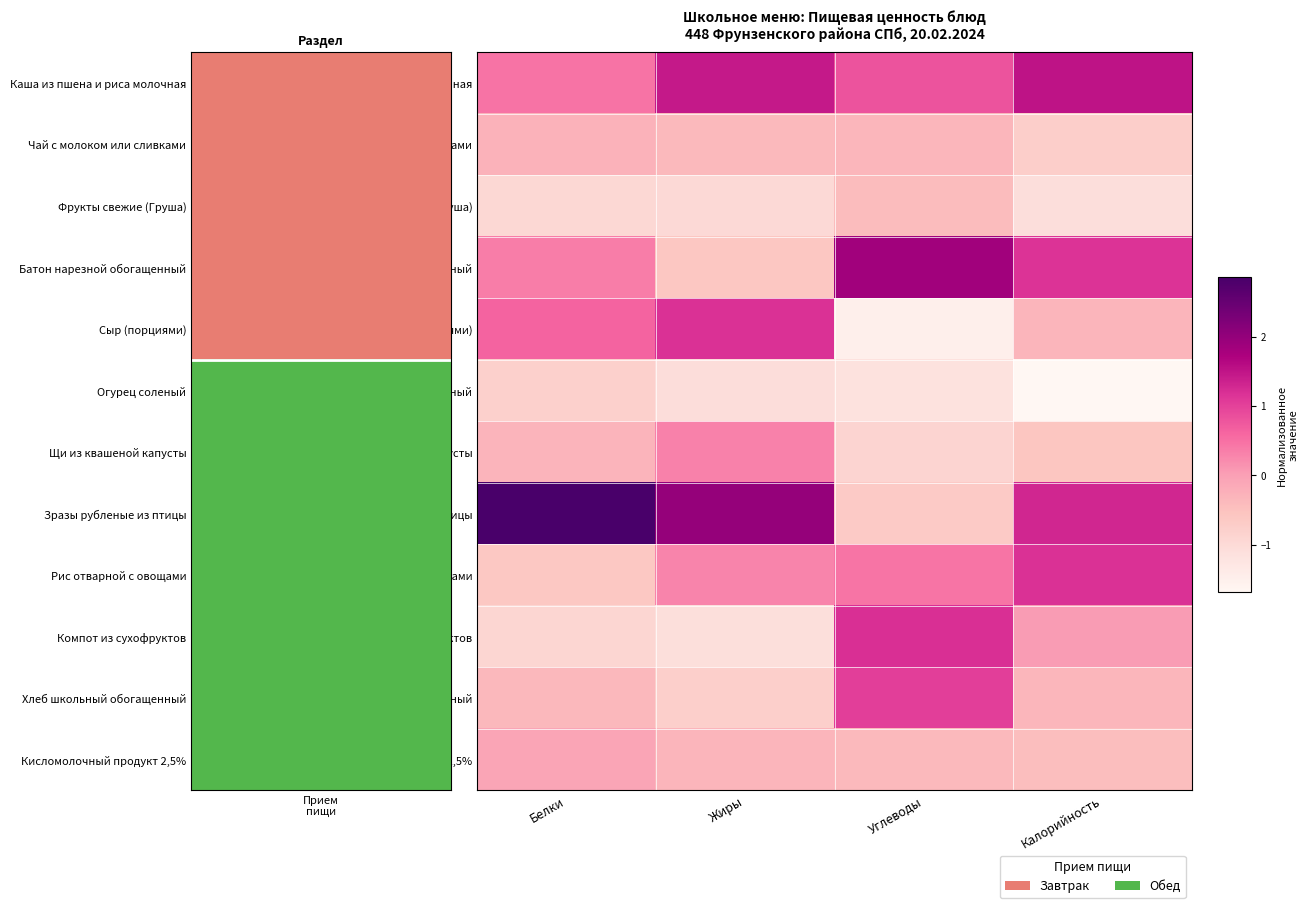

Which has a higher value, Углеводы or Белки?

Углеводы